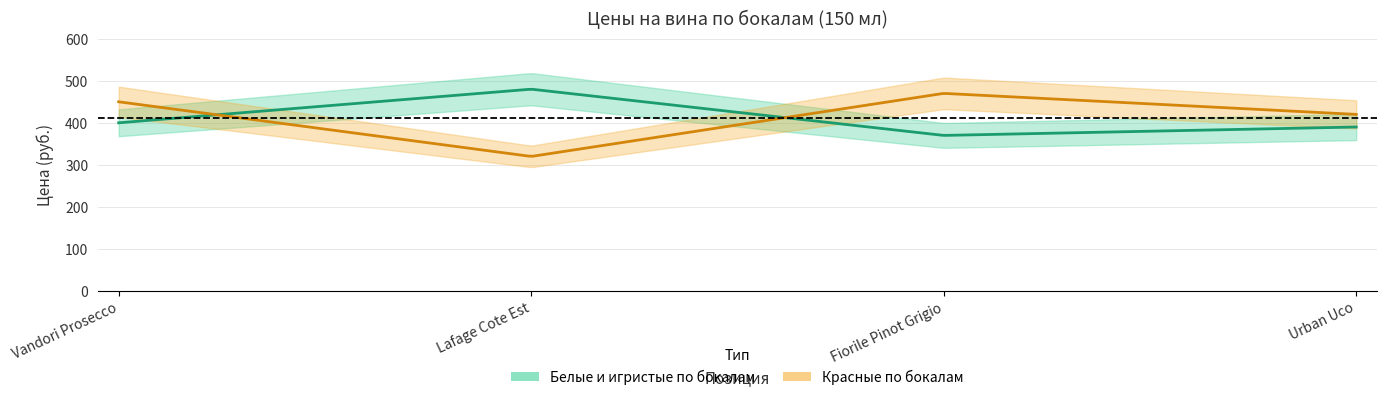

Between Fiorile Pinot Grigio and Urban Uco, which series saw the biggest shift?

Красные по бокалам